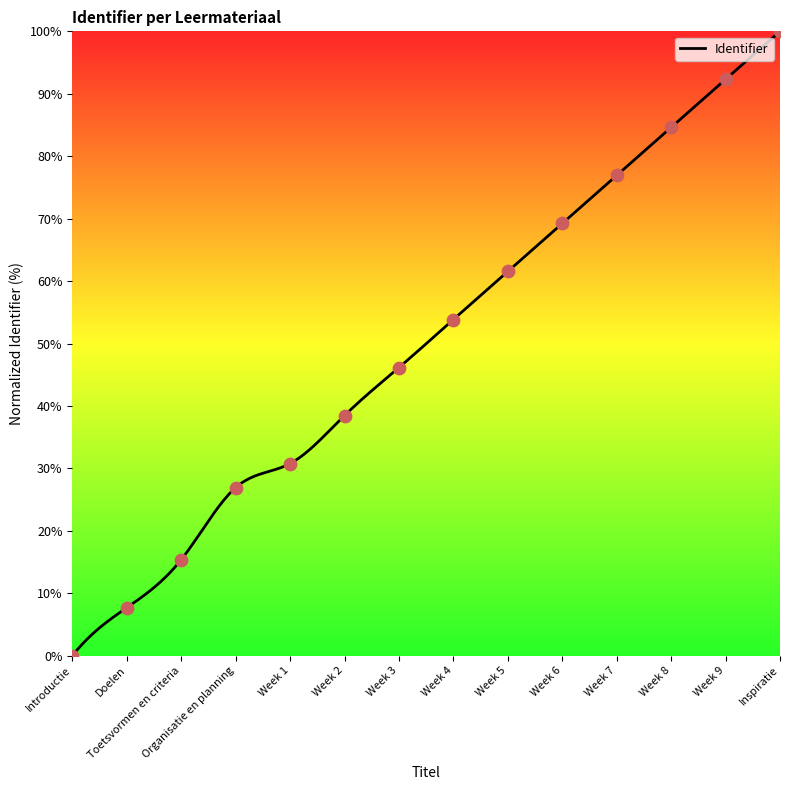

What is the difference between the maximum and minimum values?

100.0